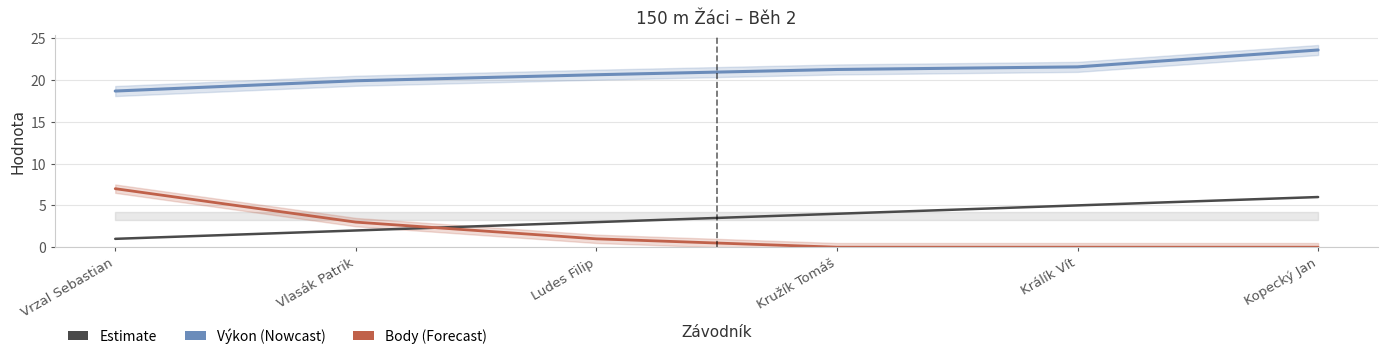

Which category has the highest value in the Body series?

Vrzal Sebastian